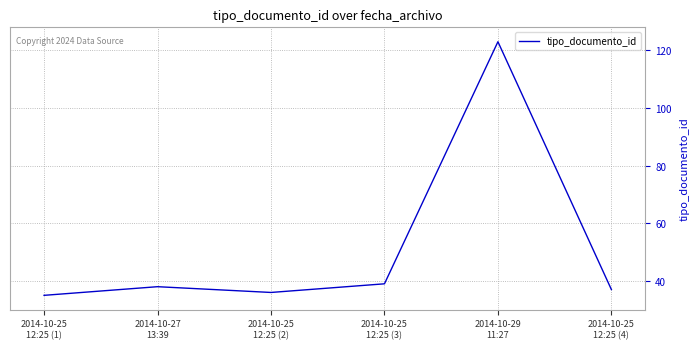

How many interior local valleys (lower than both neighbors) does the data have?

1